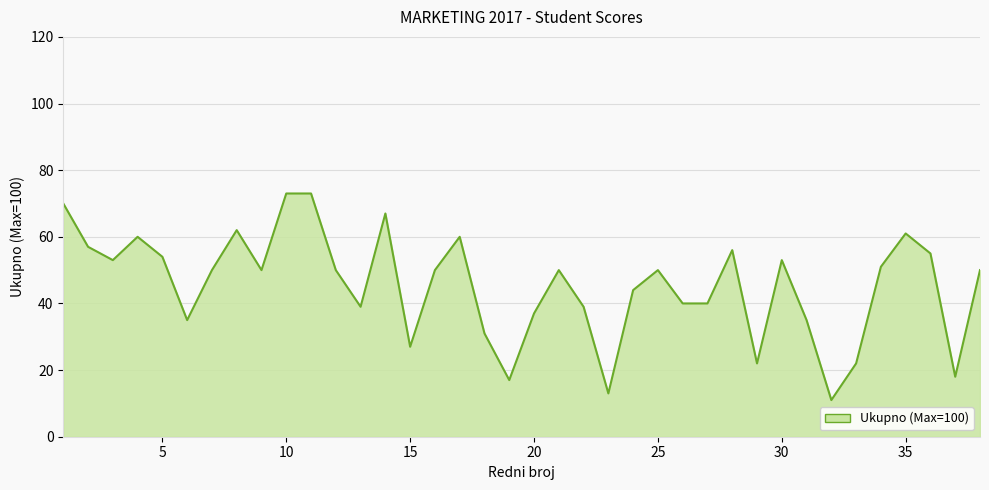

What is the smallest value displayed?

11